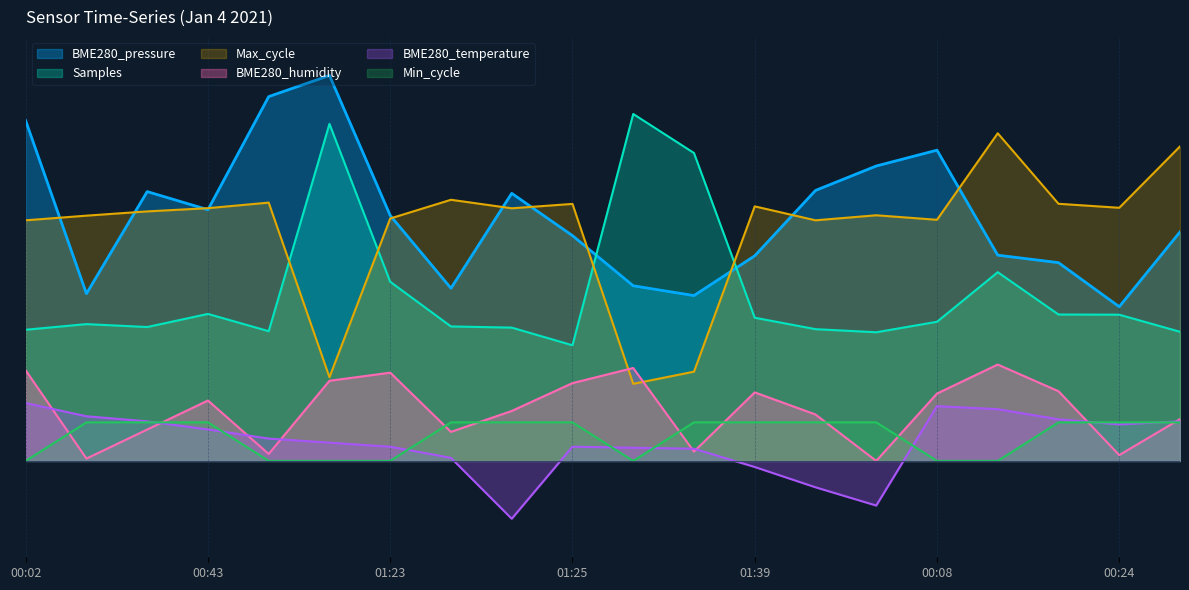

Where is the first local minimum for Min_cycle?

01:31